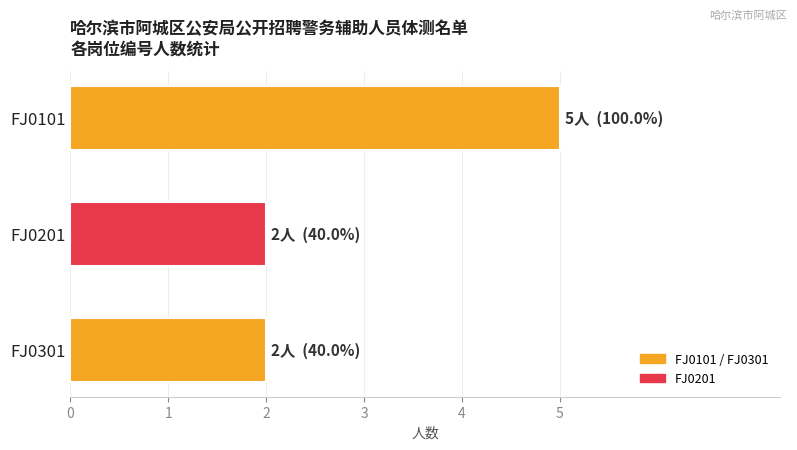

What is the maximum value shown in the chart?

5